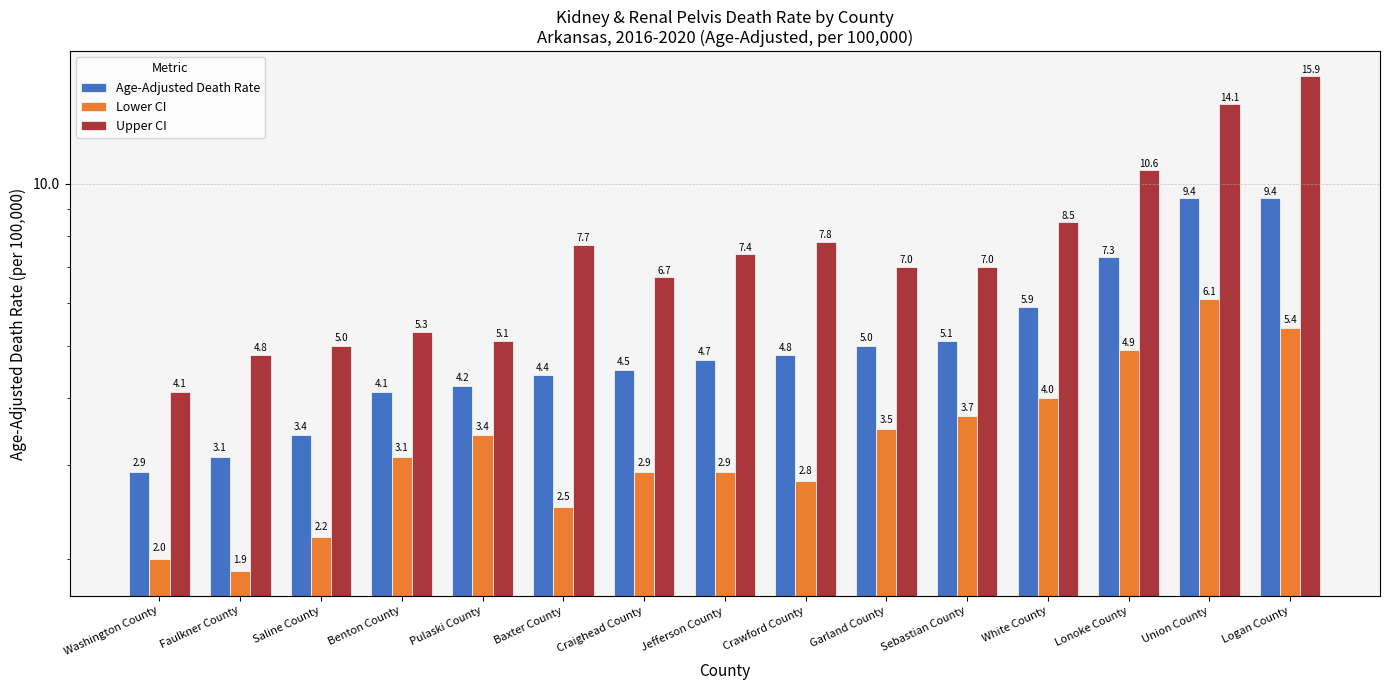

Rank the categories by Upper CI value from highest to lowest.

Logan County, Union County, Lonoke County, White County, Crawford County, Baxter County, Jefferson County, Garland County, Sebastian County, Craighead County, Benton County, Pulaski County, Saline County, Faulkner County, Washington County